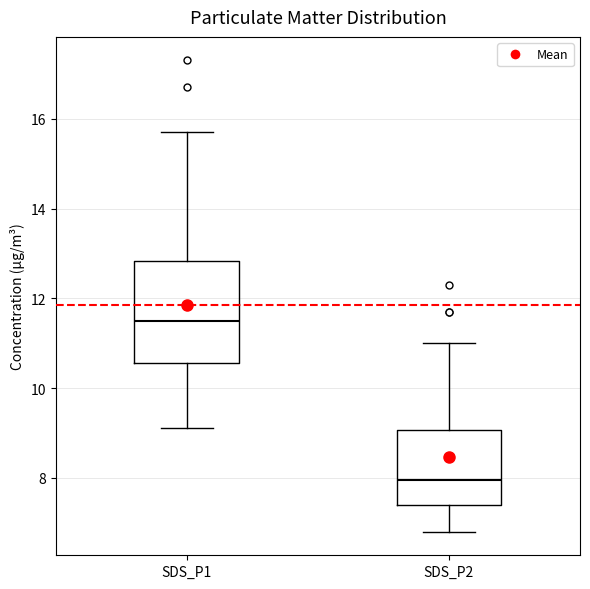

Which box has the lowest median line?

SDS_P2